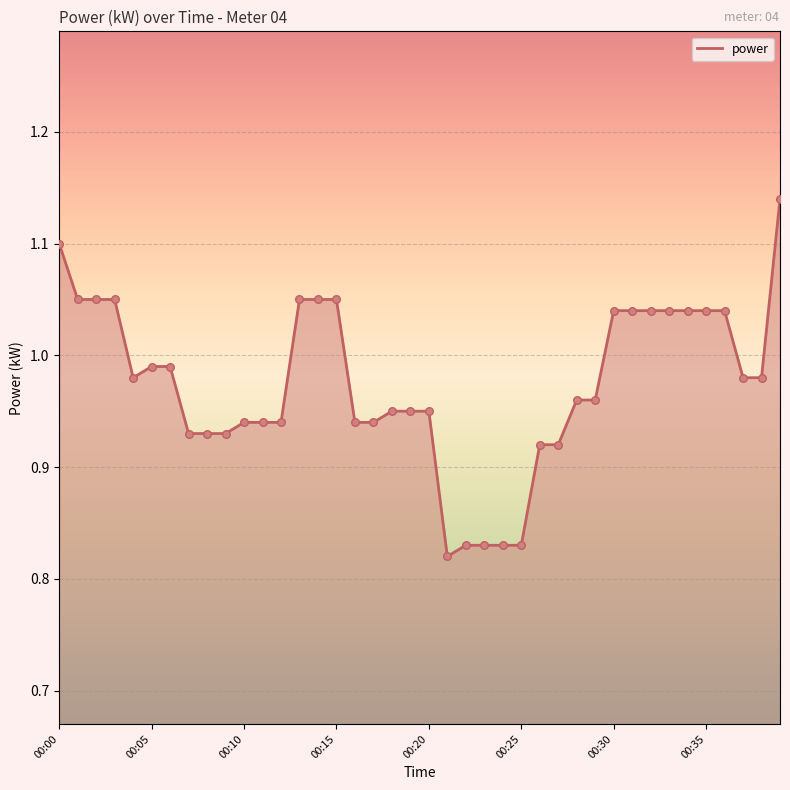

What is the difference between the maximum and minimum values?

0.3